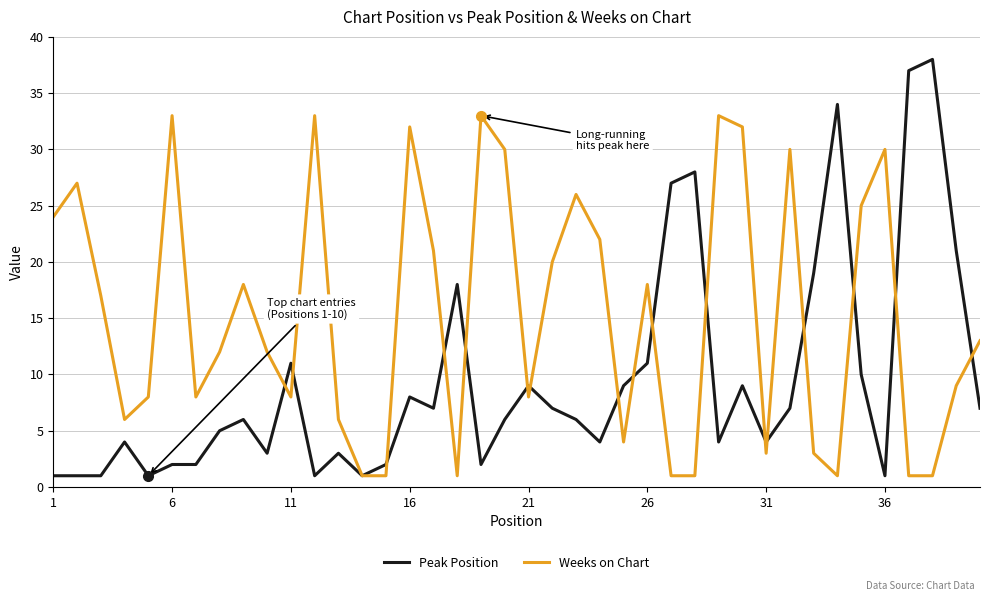

Which series has the largest total across all categories?

Weeks on Chart